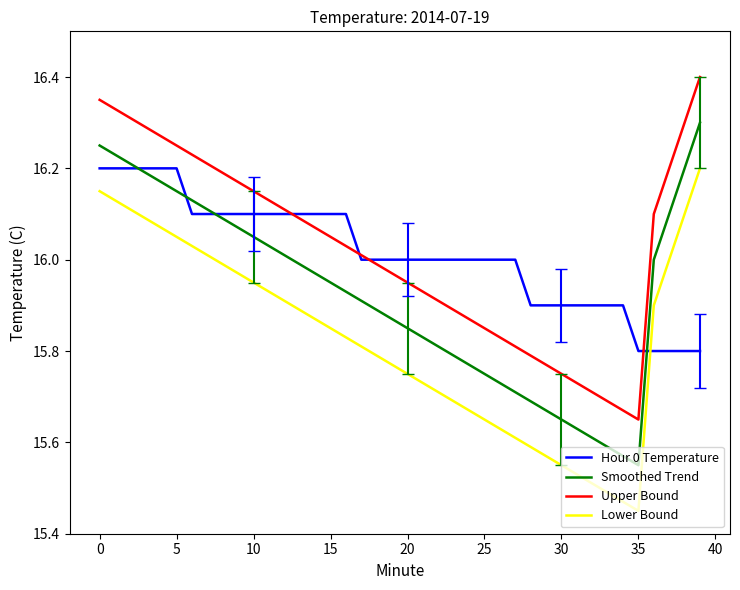

True or false: Smoothed Trend and Lower Bound intersect in this chart.

False